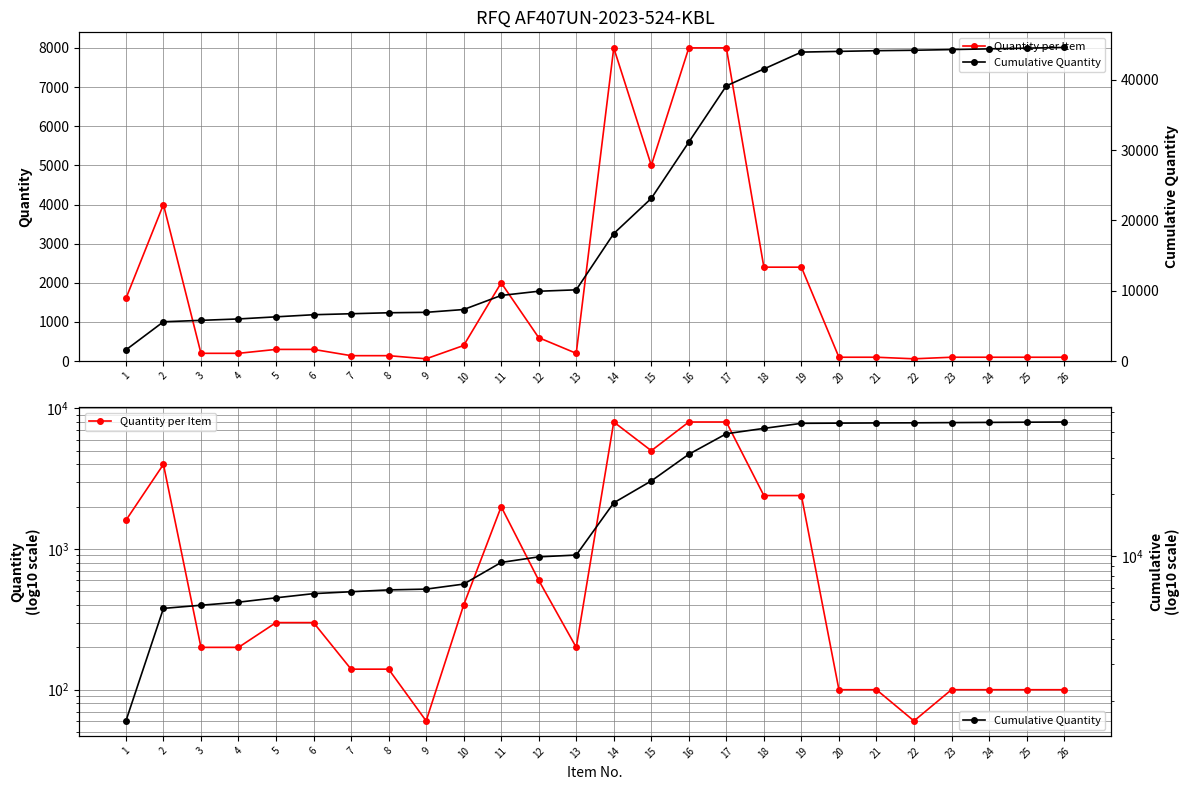

Count the number of data series in this chart.

2